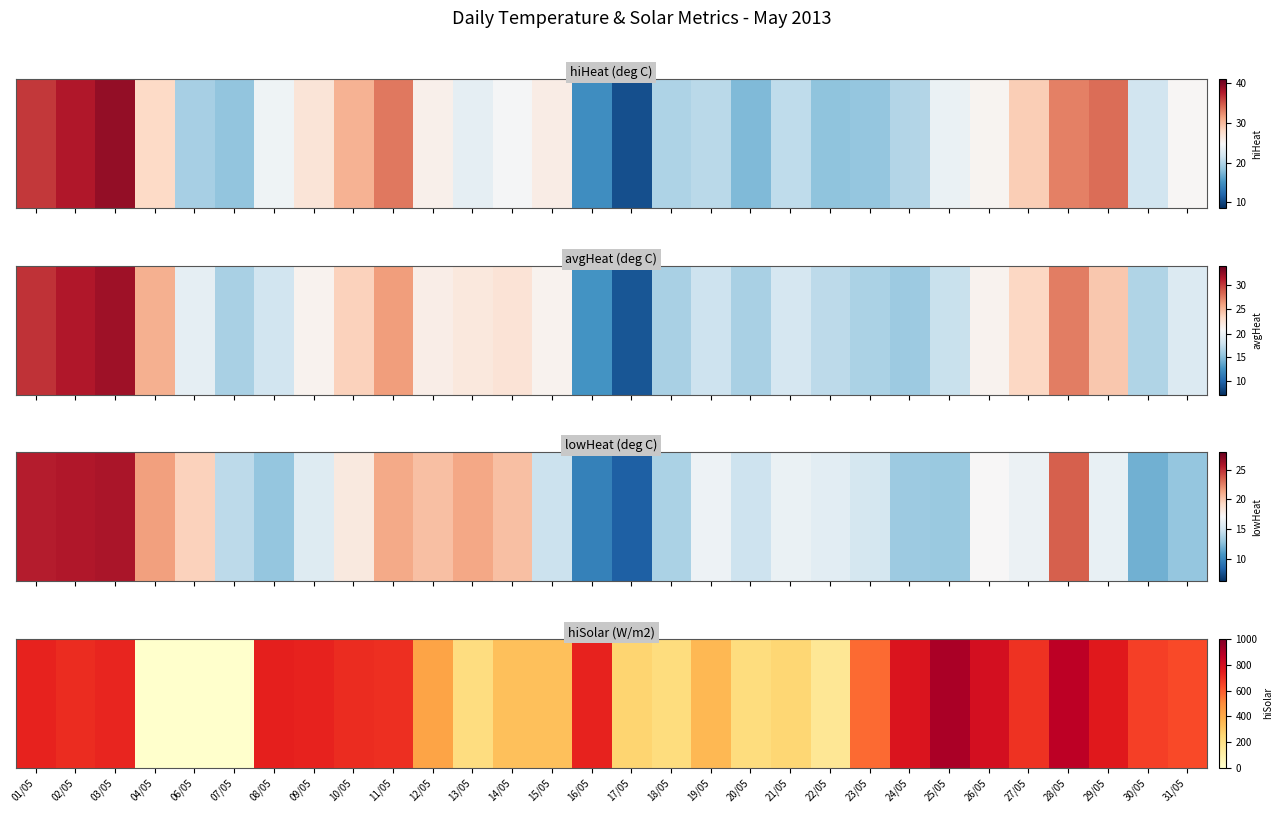

List the labels in order of value, largest first.

25/05, 28/05, 26/05, 24/05, 29/05, 08/05, 16/05, 01/05, 09/05, 03/05, 02/05, 10/05, 11/05, 27/05, 30/05, 31/05, 23/05, 12/05, 19/05, 14/05, 15/05, 17/05, 21/05, 20/05, 18/05, 13/05, 22/05, 04/05, 06/05, 07/05